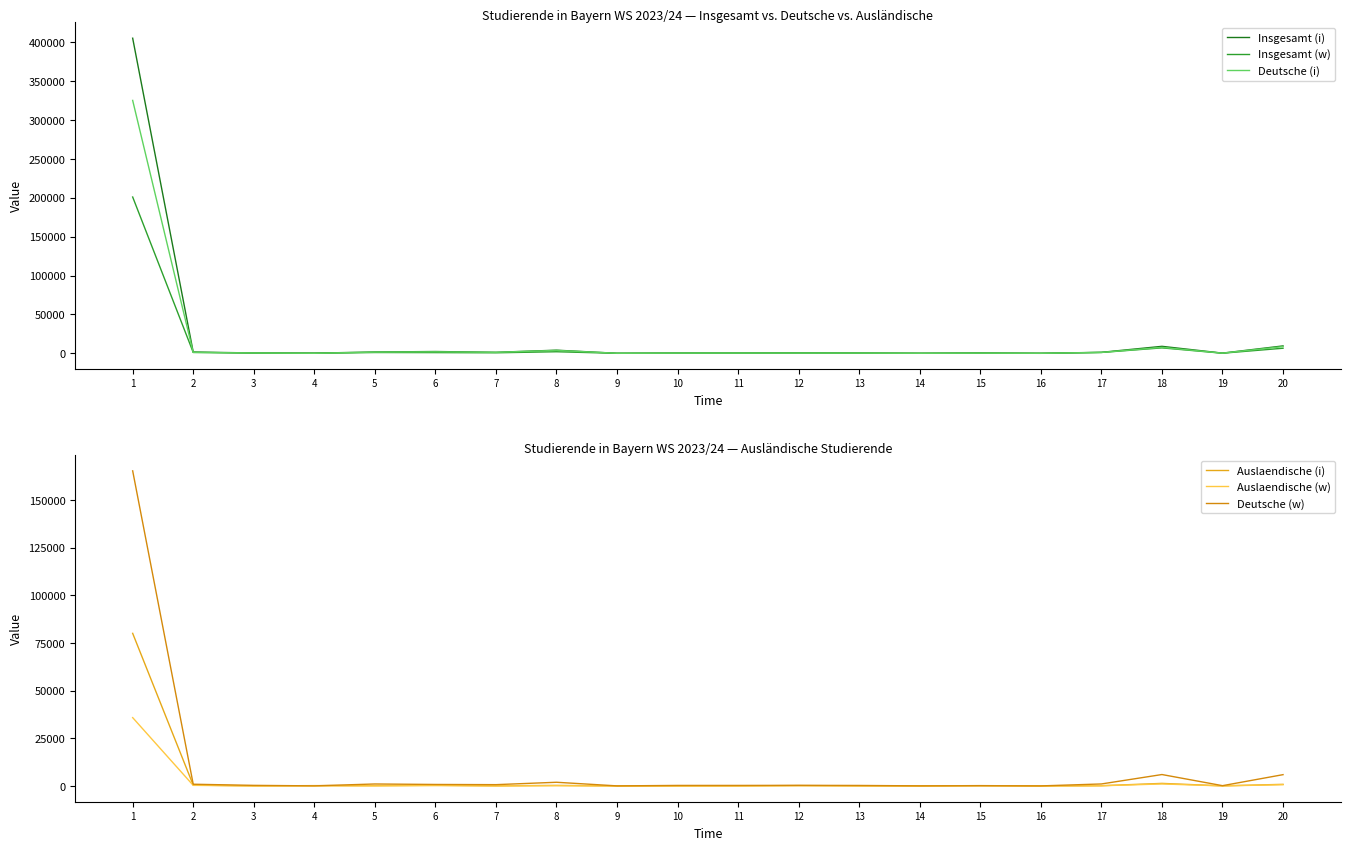

What is the sum of all Deutsche (w) values?

185680